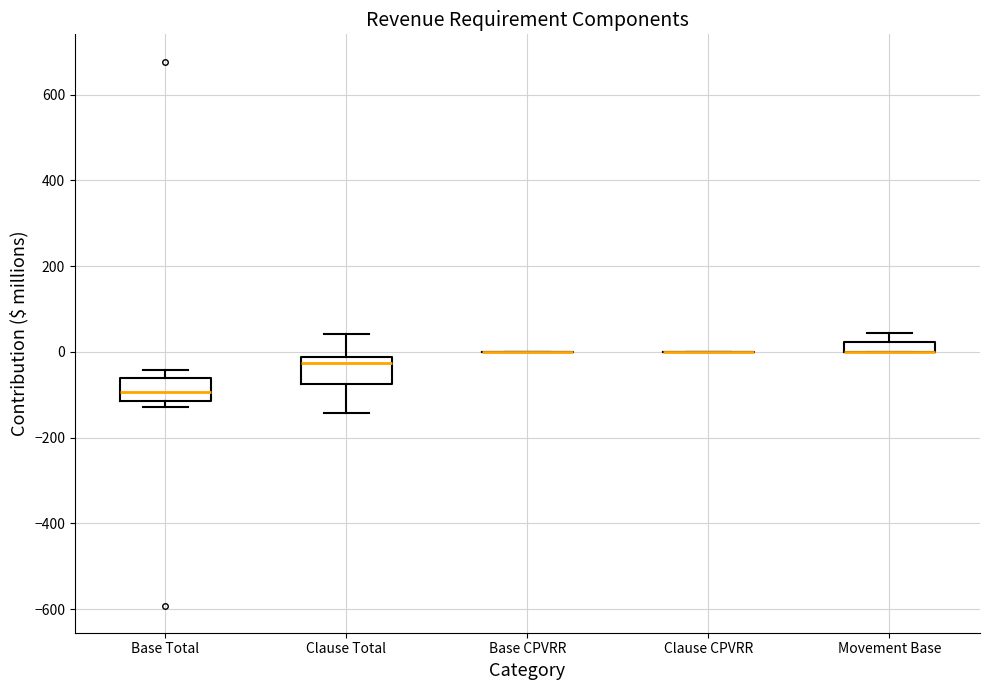

Where is the upper edge of the box for Base Total on the y-axis? The values are not printed on the chart, so give them approximately, as read against the axis.

-60